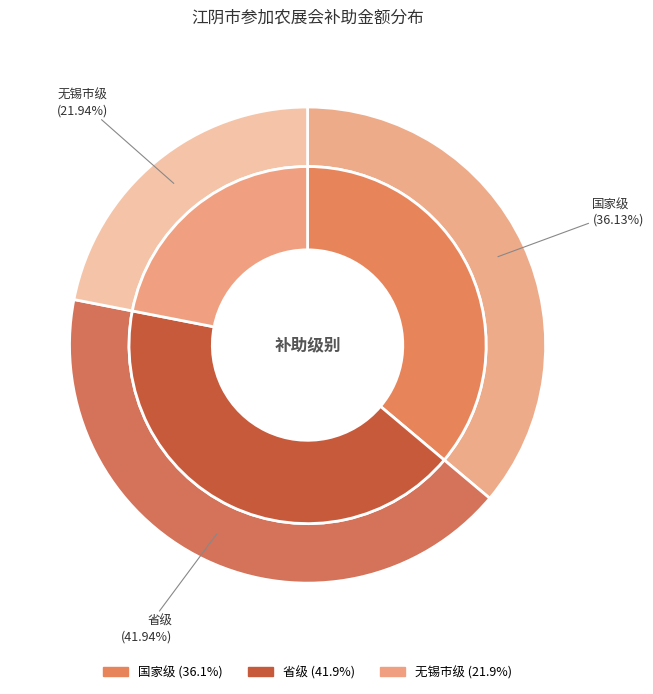

To the nearest percent, what is the combined percentage of 国家级 and 省级?

78%